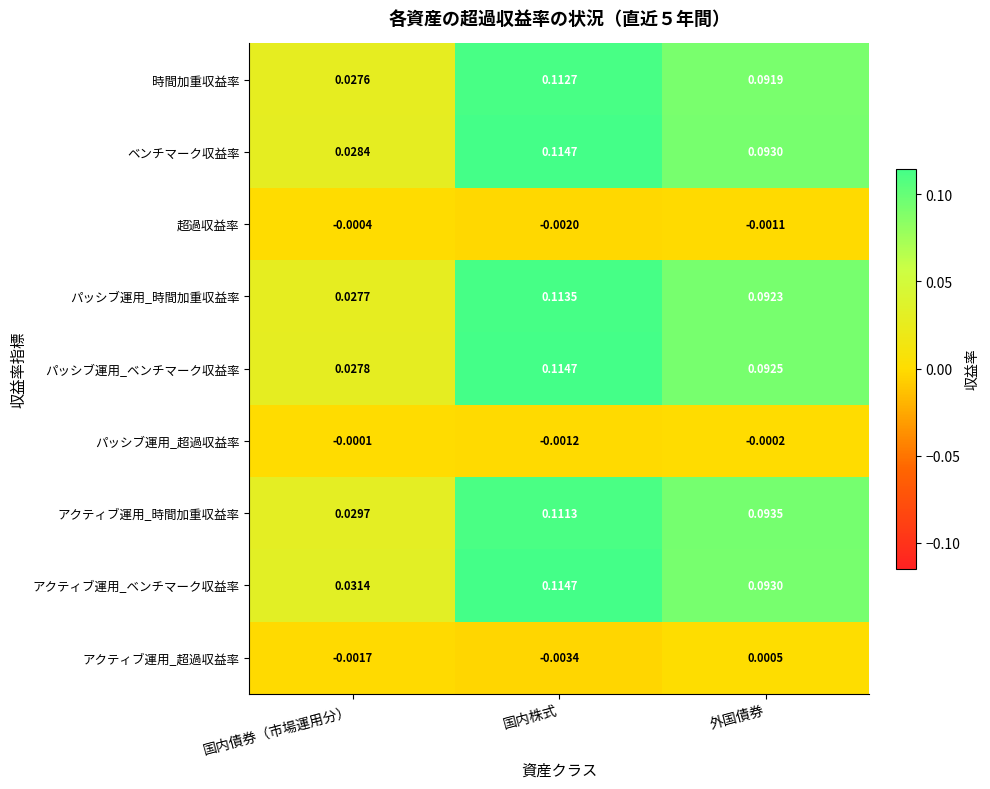

Where is 時間加重収益率 nearest to the value 0?

国内債券（市場運用分）